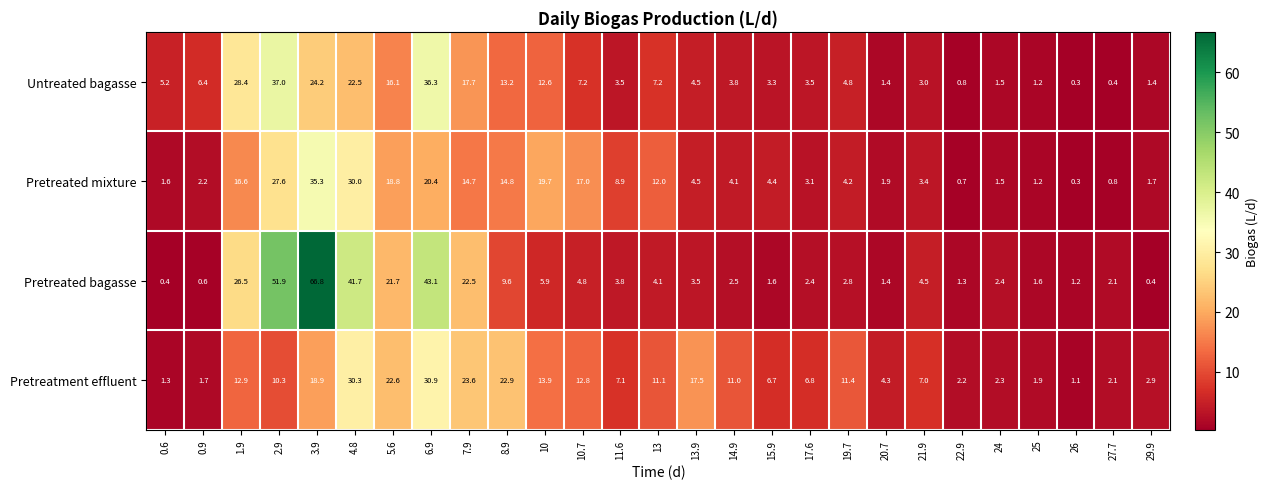

Where is Pretreatment effluent nearest to the value 16?

13.9